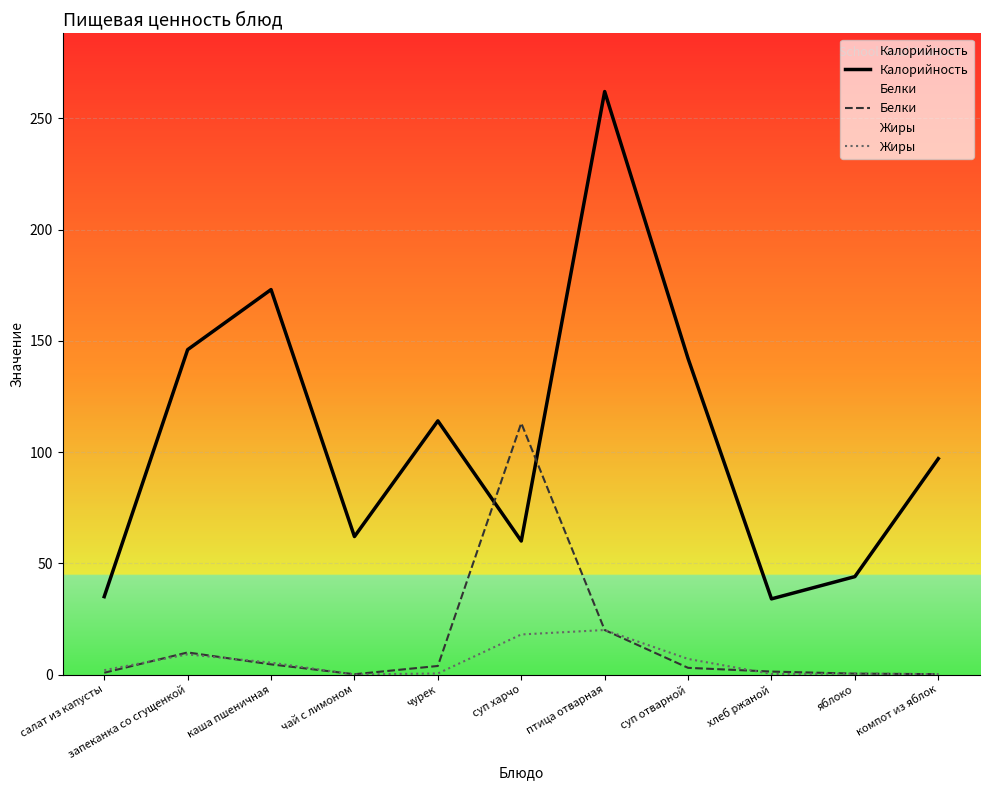

At how many categories does at least one series exceed 96?

7